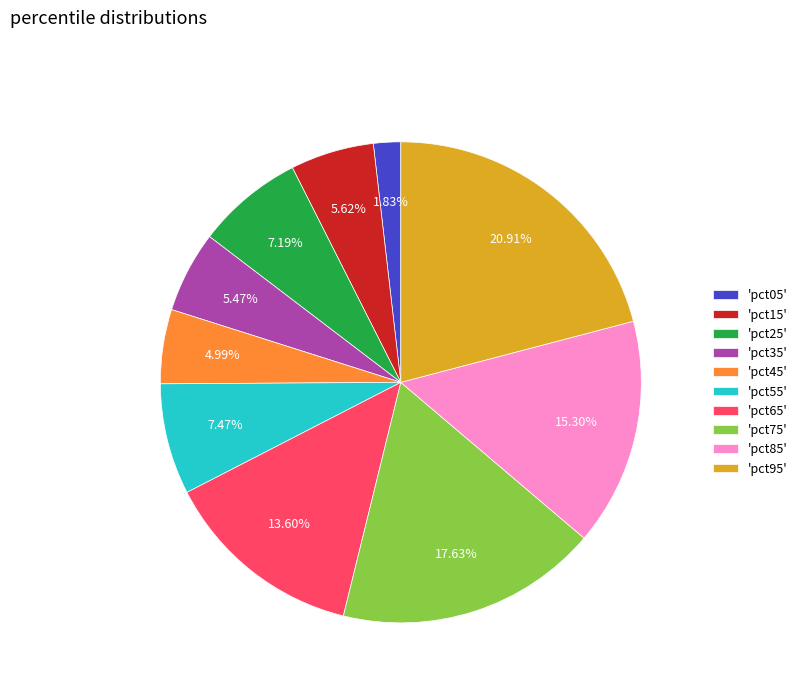

To the nearest percent, what is the difference between the largest and smallest slice percentages?

19%